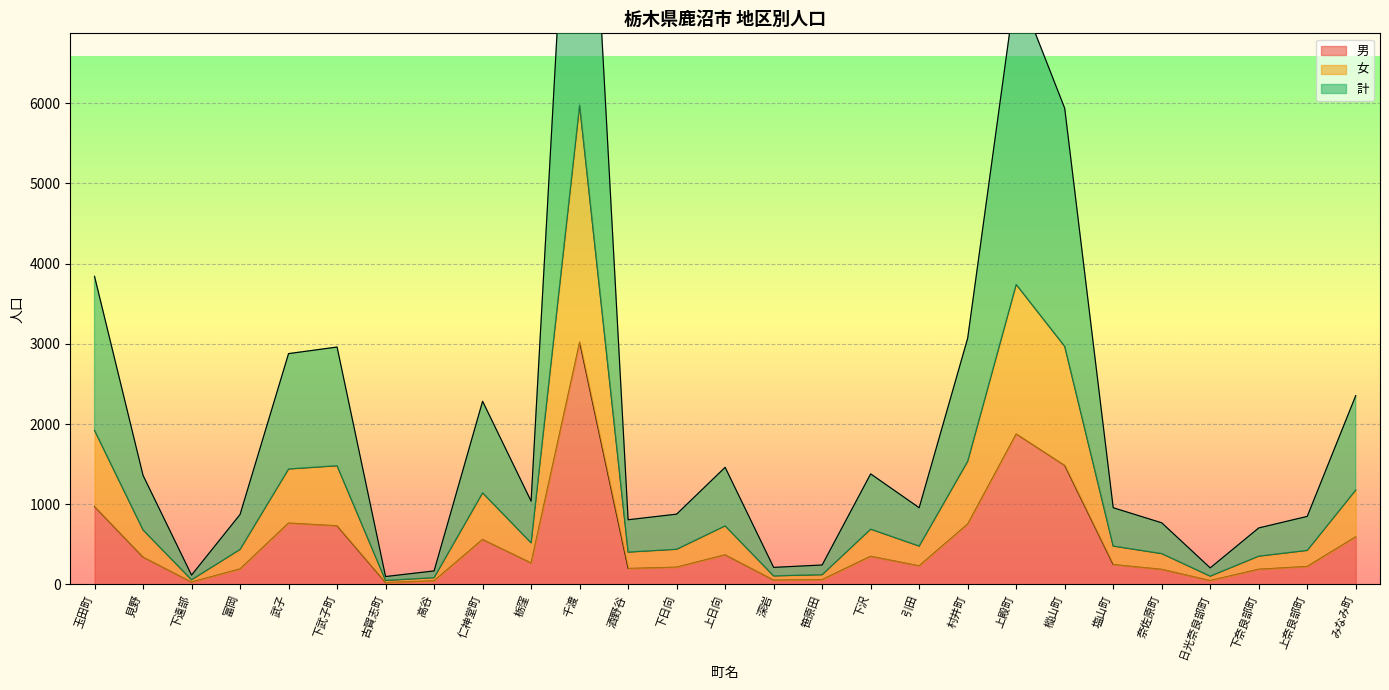

Where does the 計 series first go above 956?

玉田町